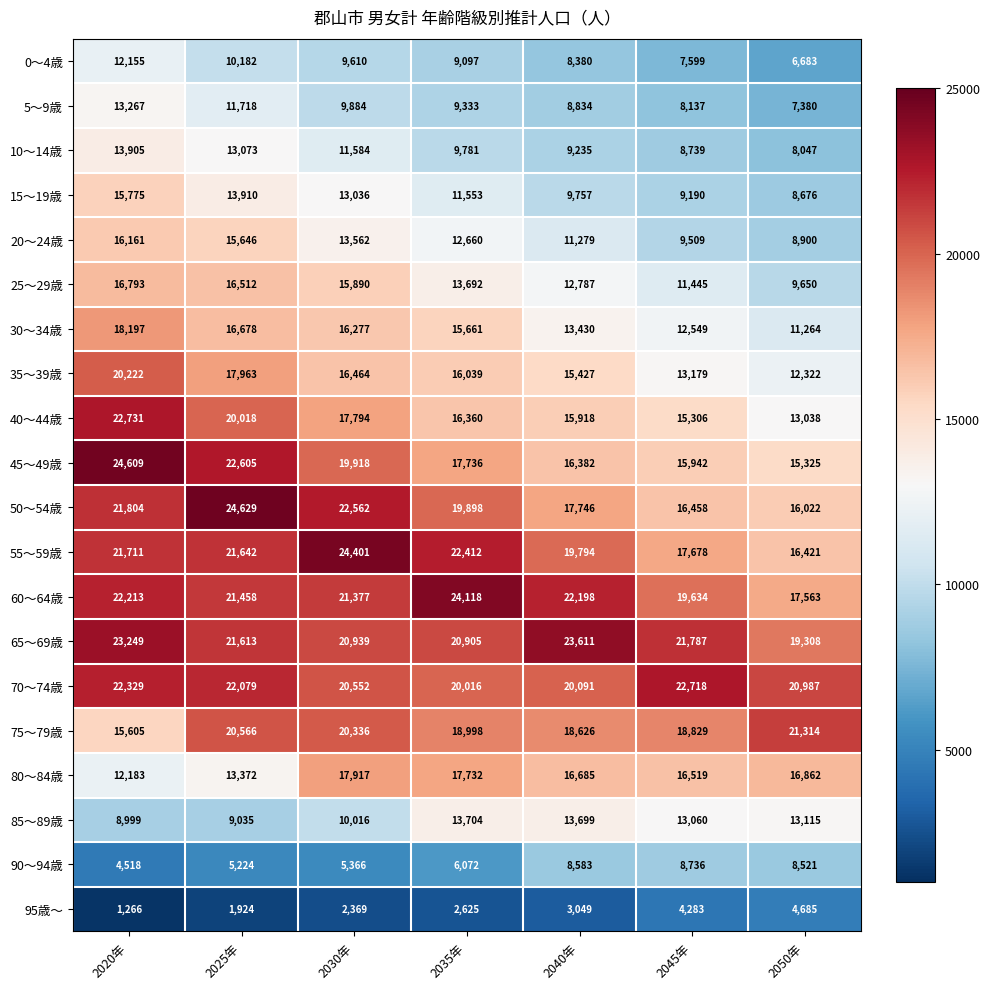

Where does the 80～84歳 series first go above 16685?

2030年